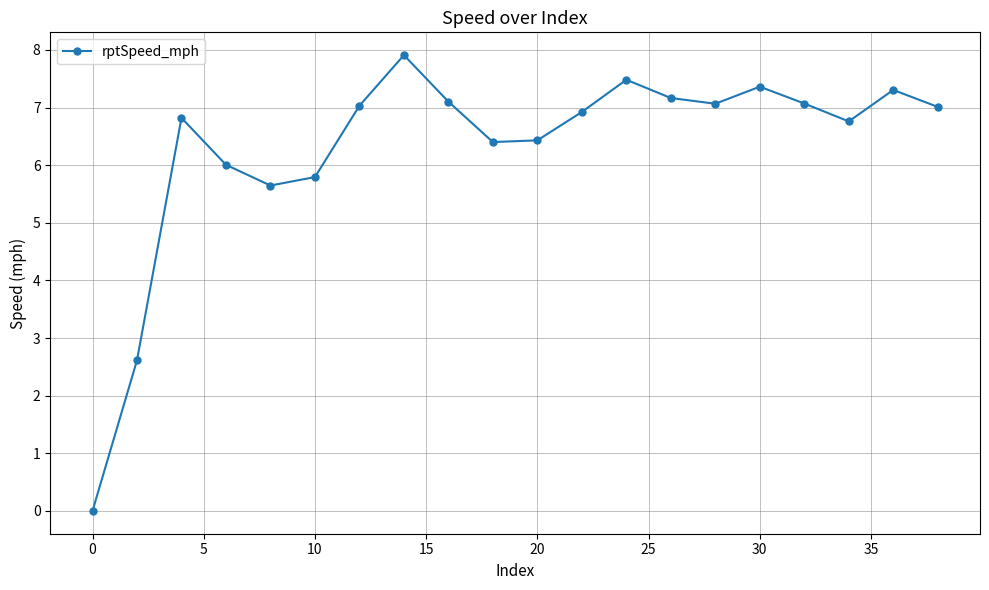

How many points are lower than both their immediate neighbors (excluding endpoints)?

4